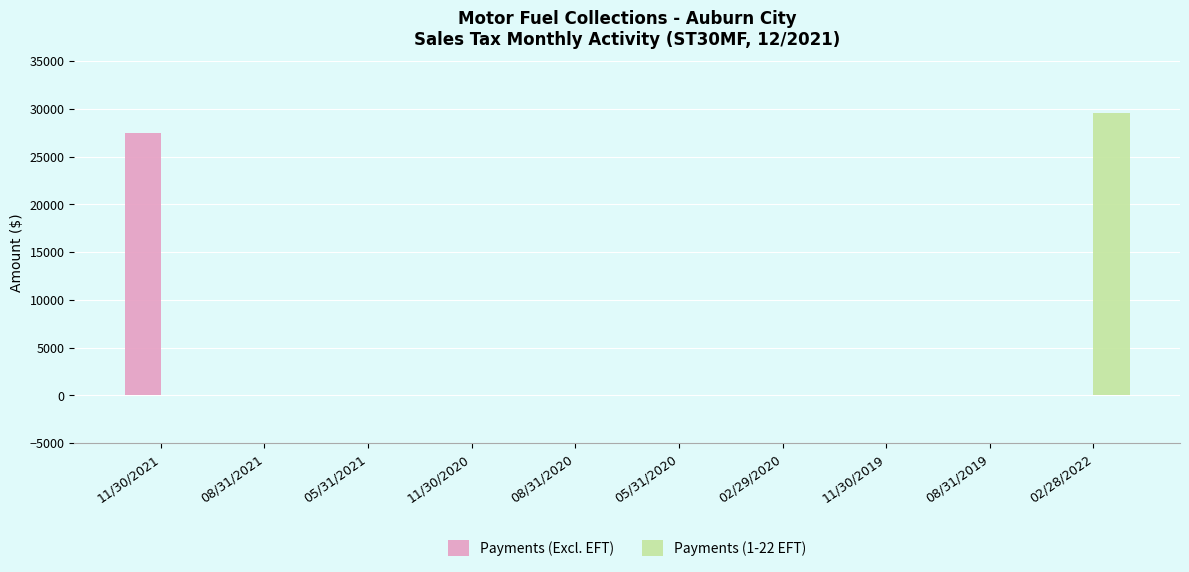

Is the value of Payments (Excl. EFT) at 11/30/2021 greater than the value of Payments (1-22 EFT) at 11/30/2020?

Yes